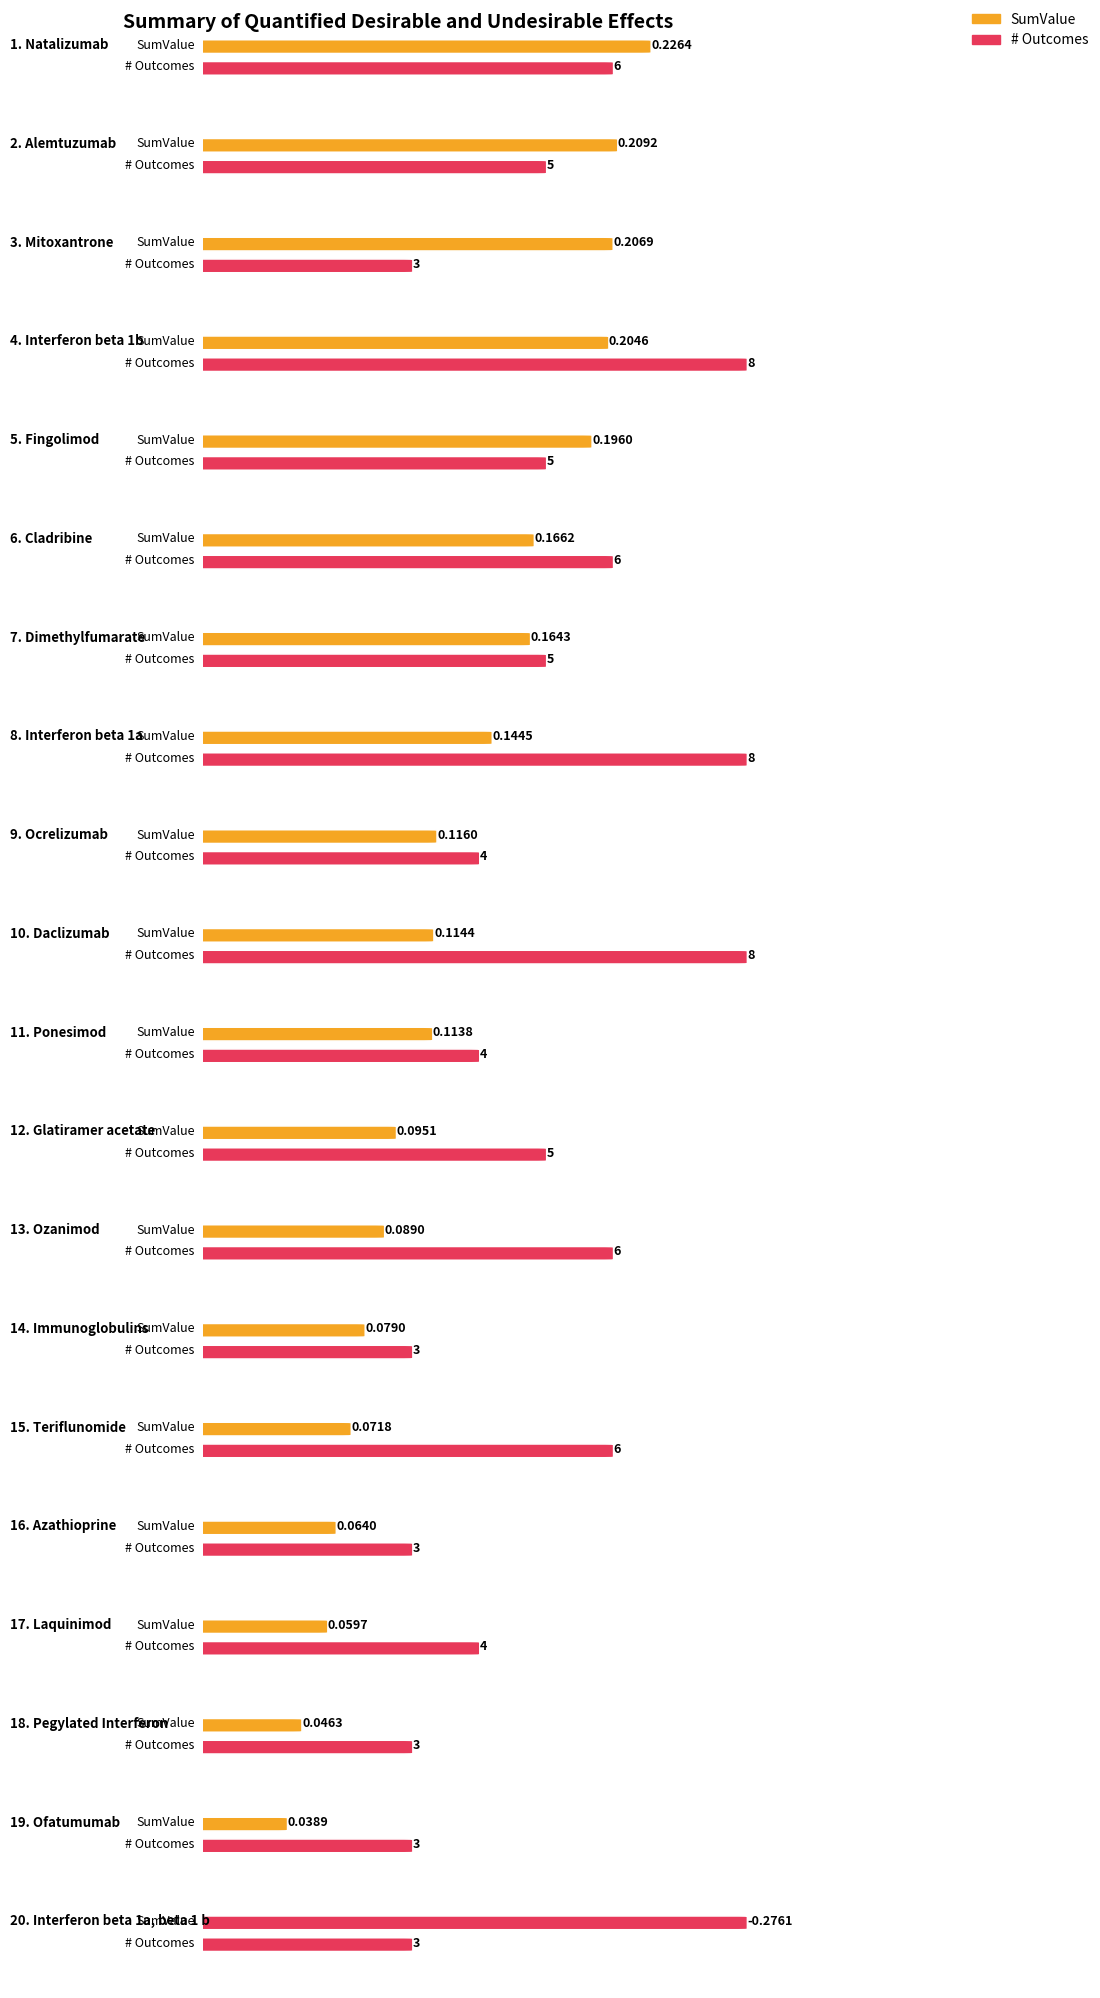

Which has a higher value, Ponesimod or Laquinimod?

Ponesimod